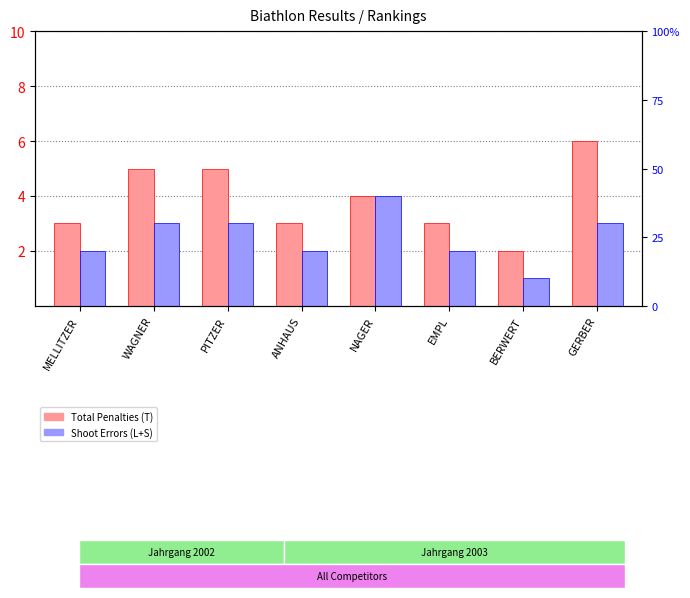

Are the bars grouped side by side (vs. stacked)?

Yes